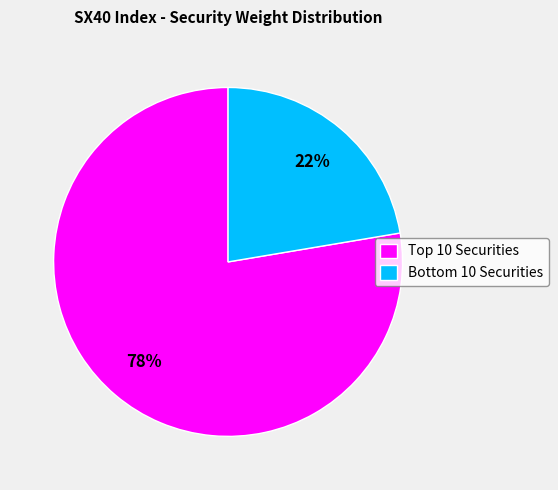

How many slices are in this pie chart?

2